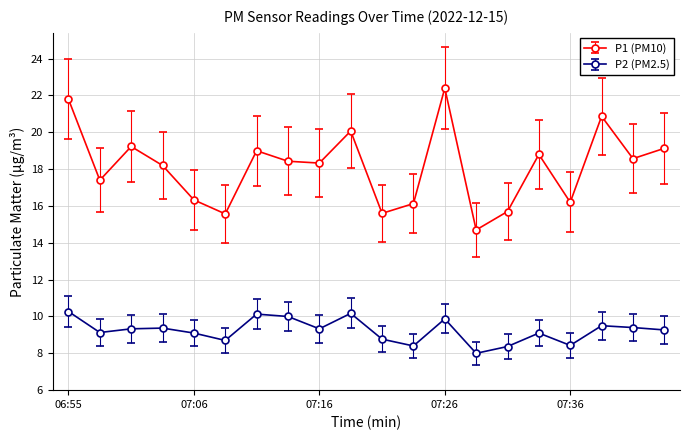

What is the value of the P1 (PM10) point at the 2nd from the left?

17.4